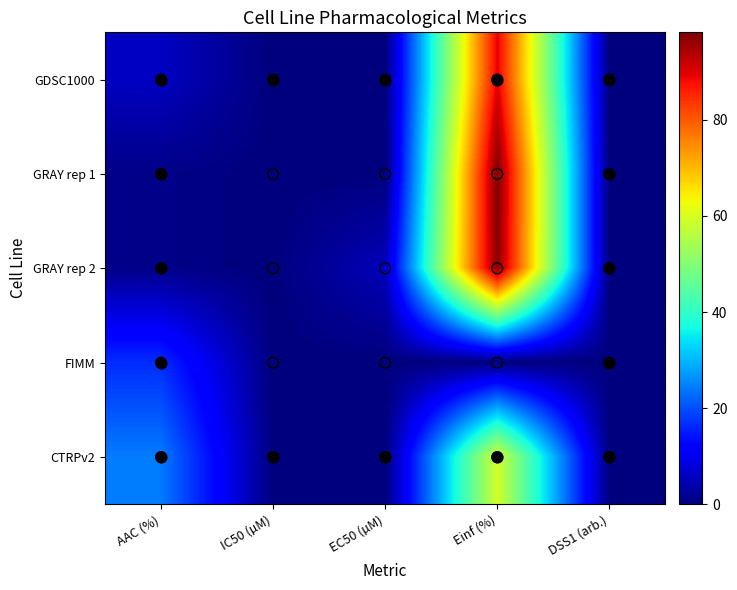

Where is CTRPv2 nearest to the value 29?

AAC (%)